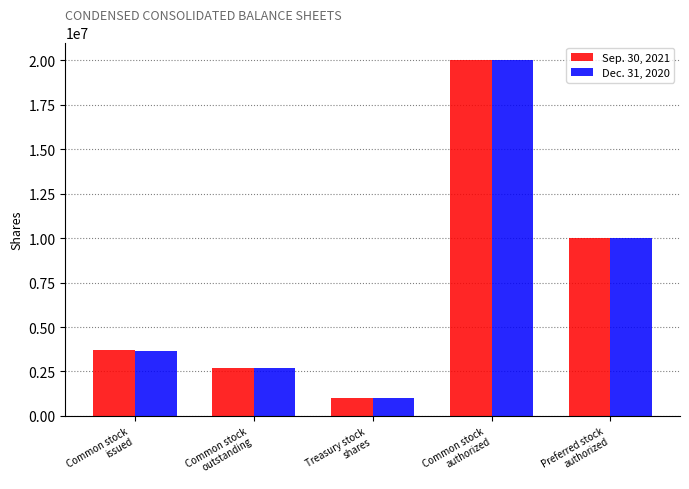

Count the number of categories in the chart.

5